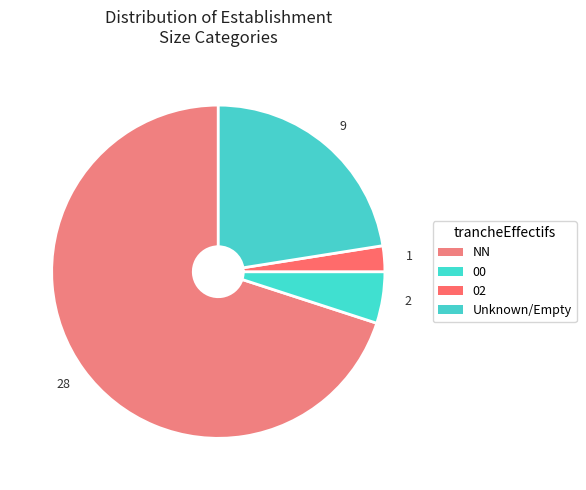

Which slice is the smallest?

02